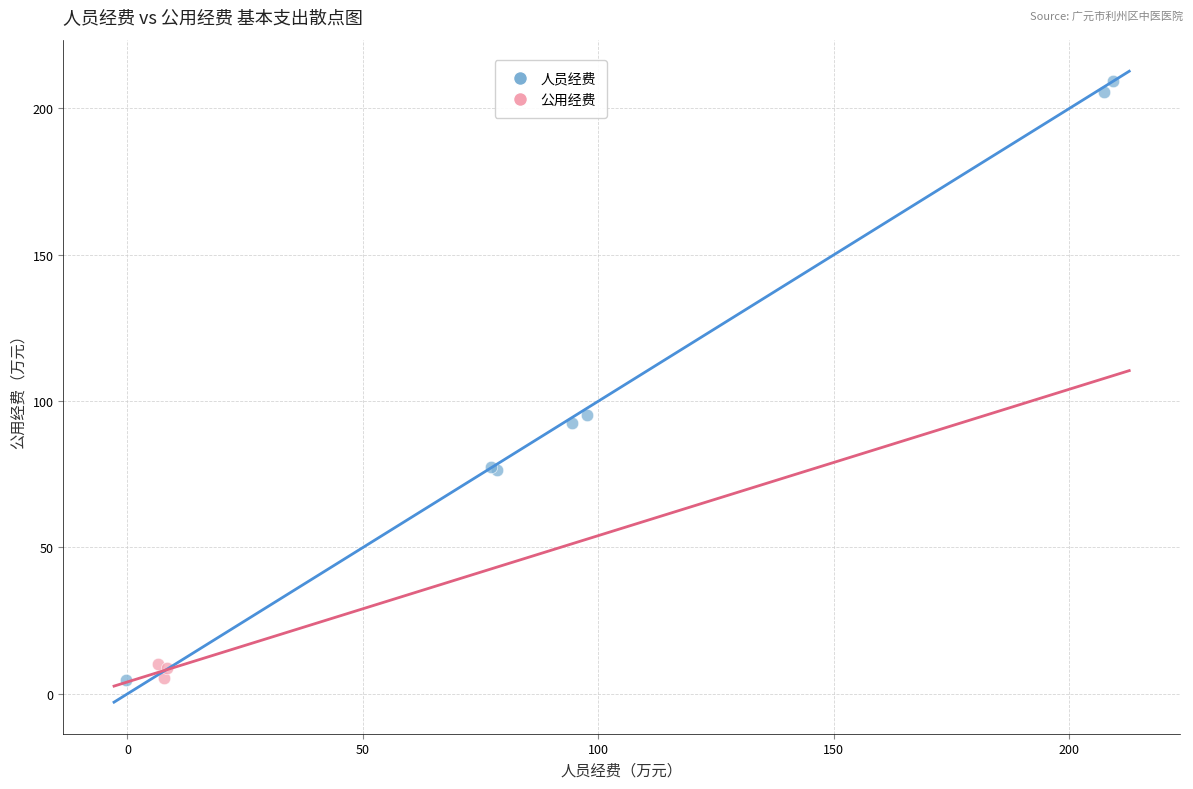

Which series reaches the maximum Y coordinate?

人员经费